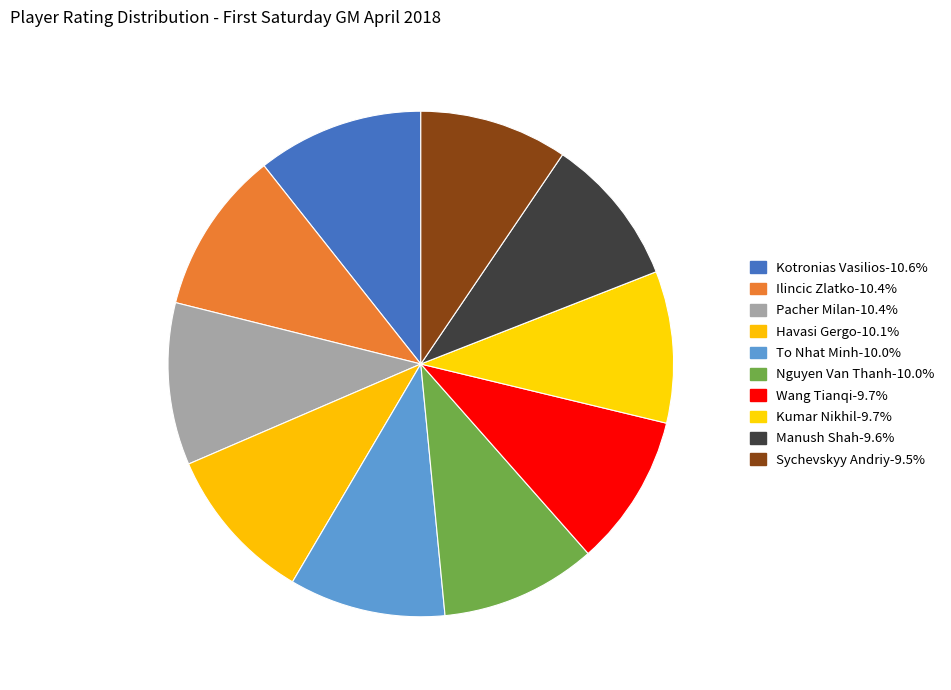

To the nearest percent, what is the difference between the largest and smallest slice percentages?

1%